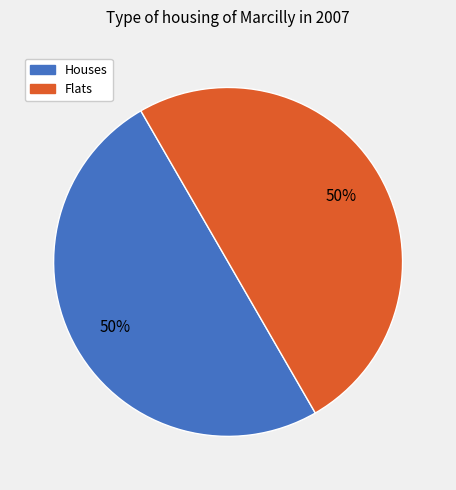

Count the number of slices in the pie.

2